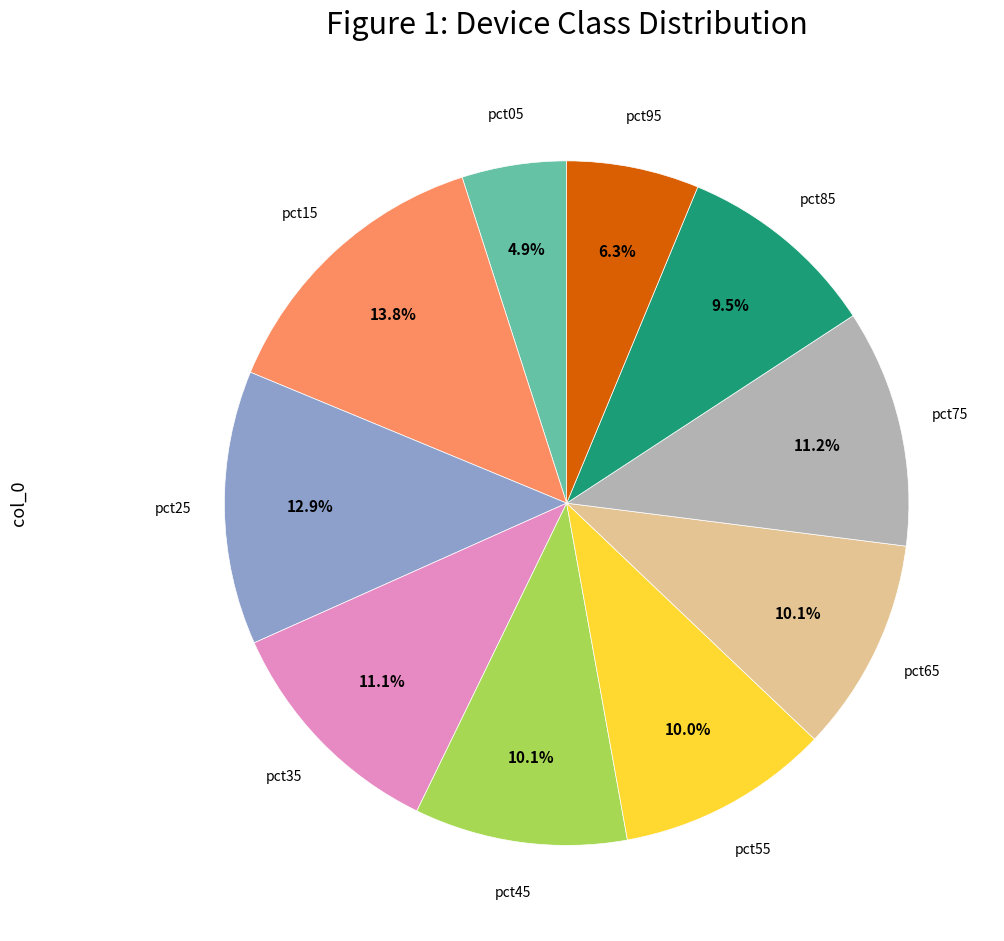

Is there any slice that represents more than half of the pie?

No